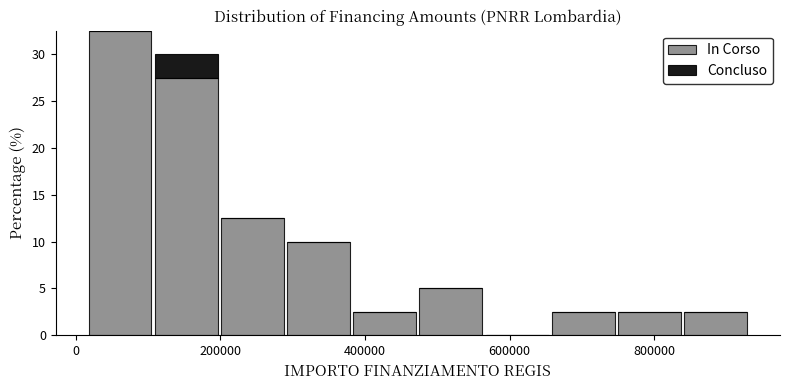

Which range on the x-axis has the tallest stacked bar (by total height)?

20000 to 100000